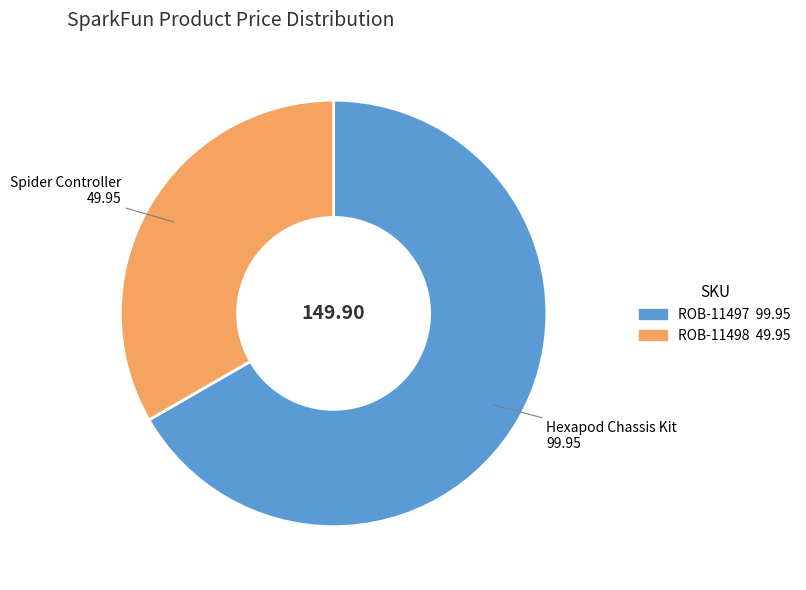

What is the largest slice in the pie chart?

ROB-11497